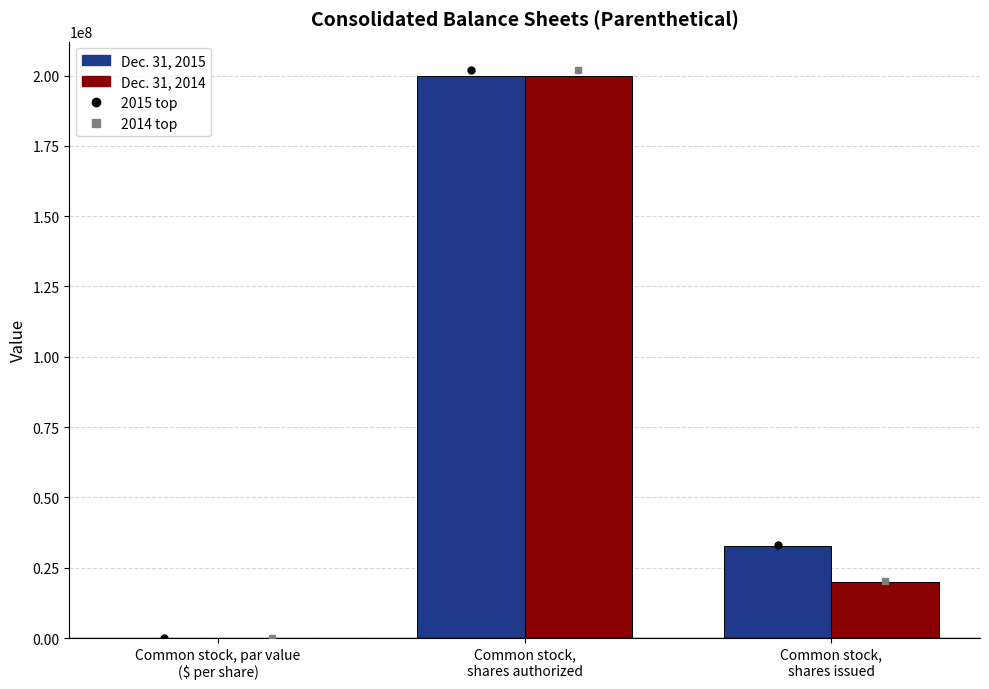

What is the sum of all Dec. 31, 2014 values?

219960801.0